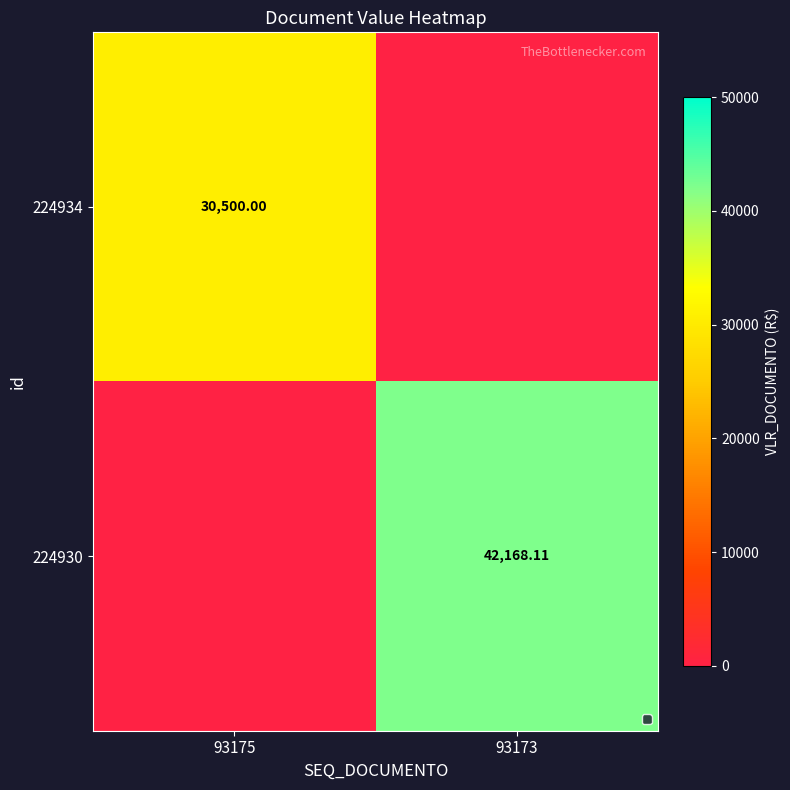

How many positive values does the 224930 series have?

1